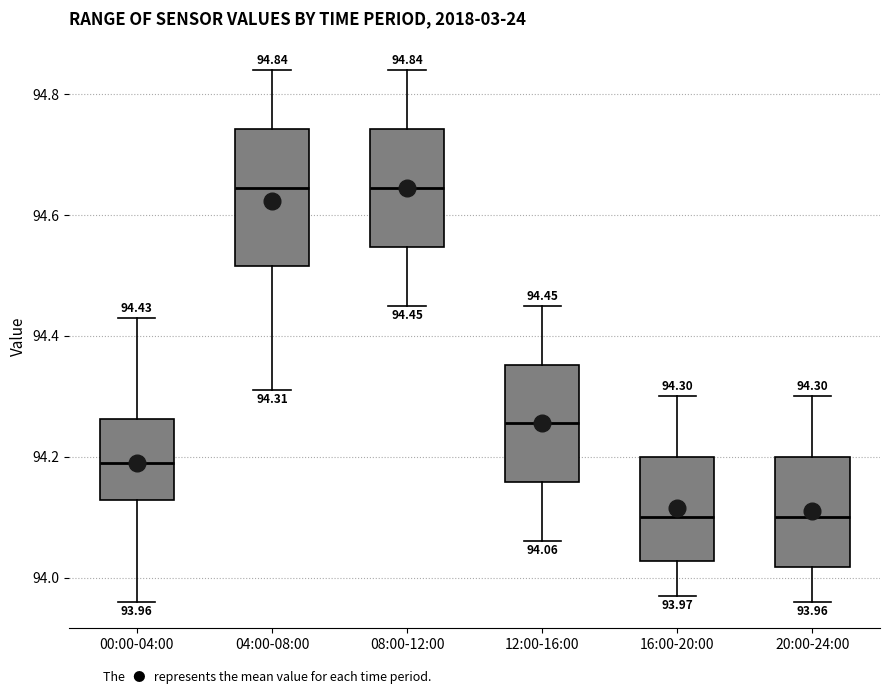

Which box is the tallest, from its lower edge to its upper edge?

04:00-08:00